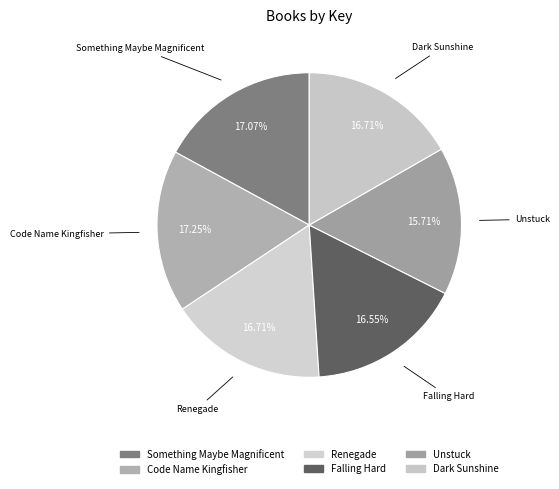

Does Unstuck account for over 50% of the chart?

No